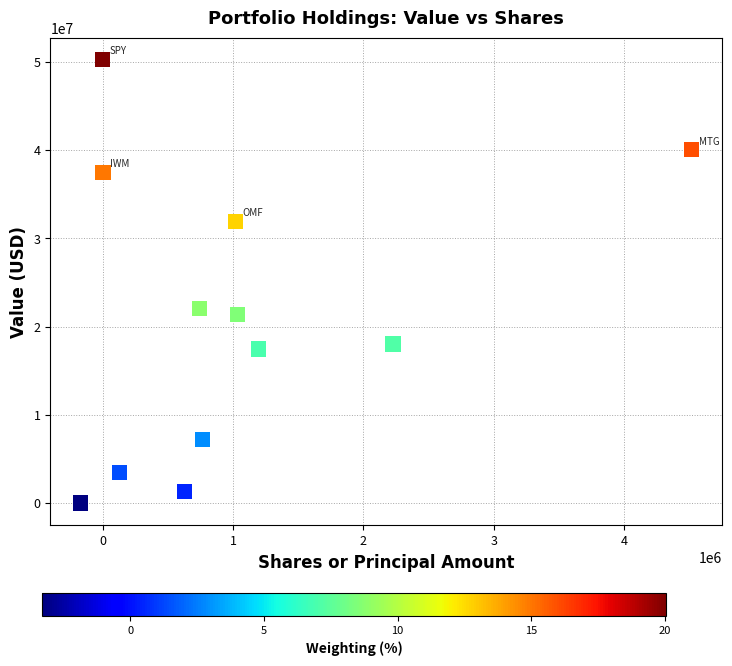

What is the average Y value?

20869250